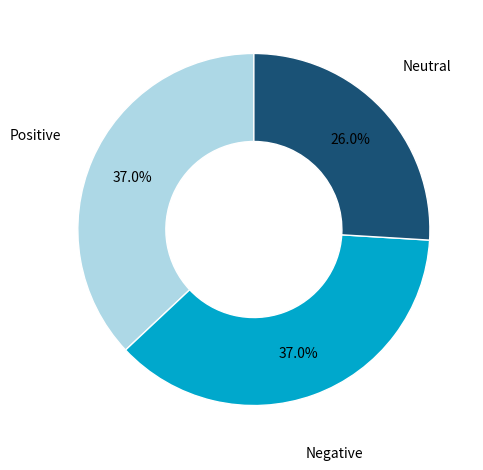

To the nearest percent, what is the average slice percentage?

33%